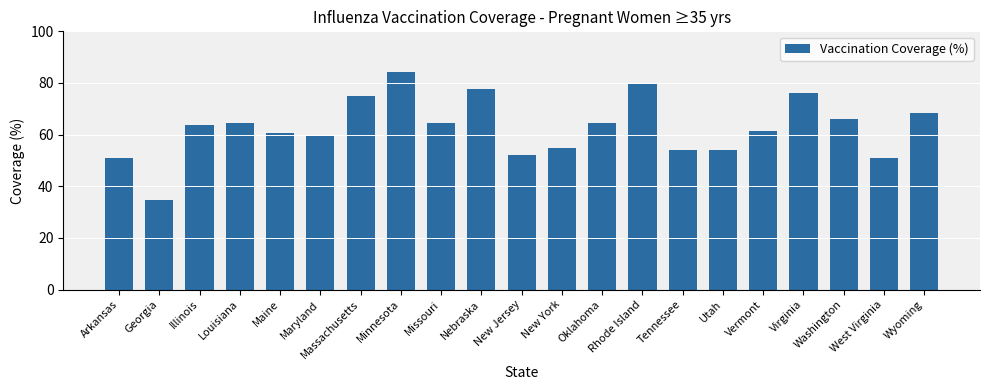

The value at Maine is 60.5. True or false?

True